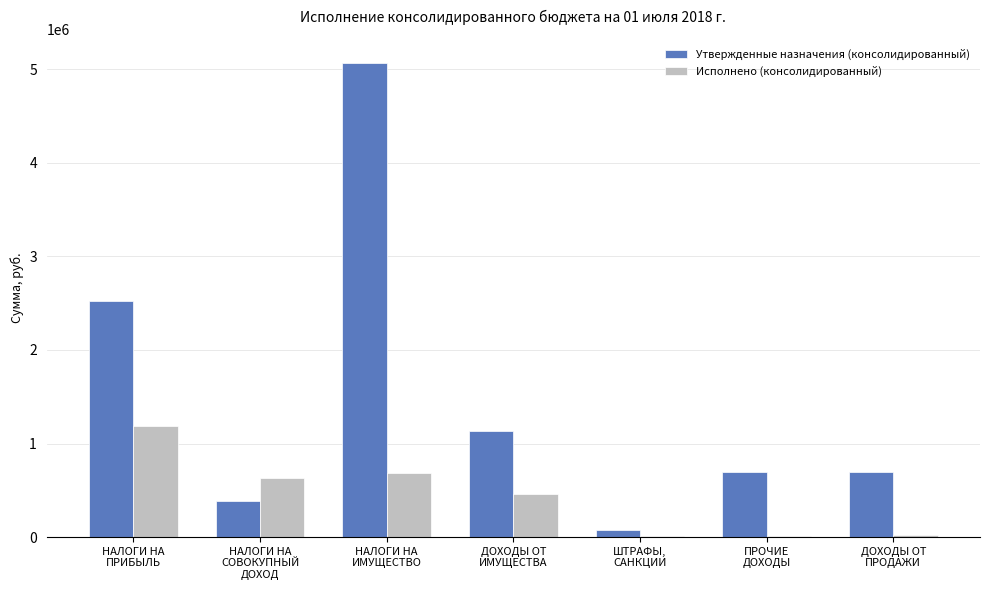

What is the greatest value displayed?

5070600.0